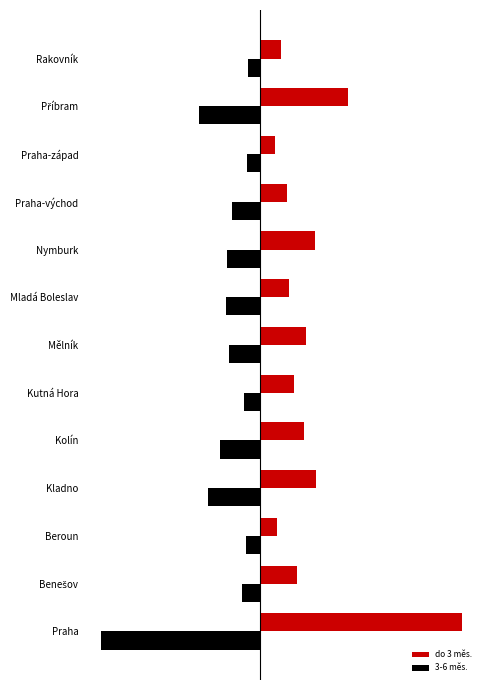

What are all the series names shown in the legend?

do 3 měs., 3-6 měs.